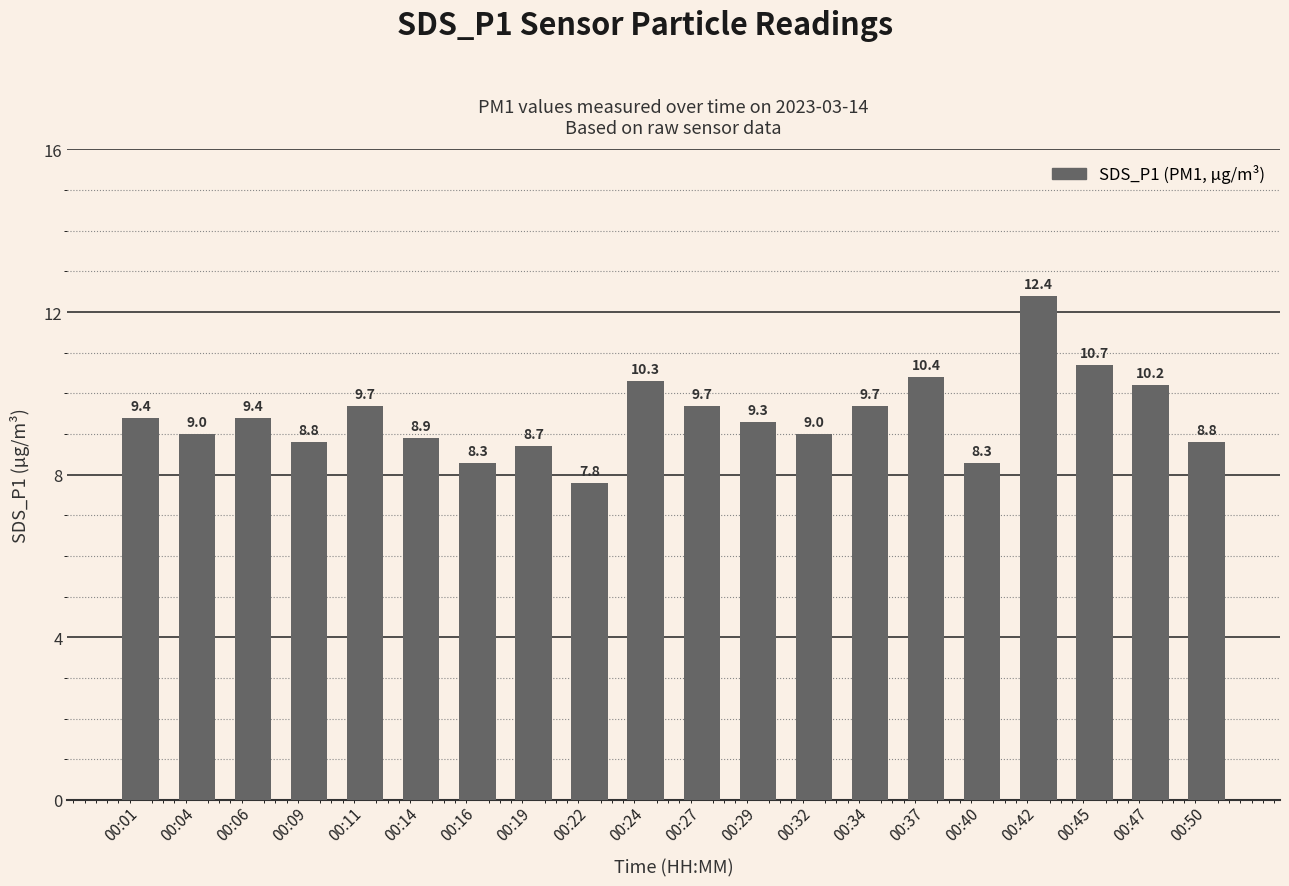

What is the difference between the second highest and second lowest values?

2.4